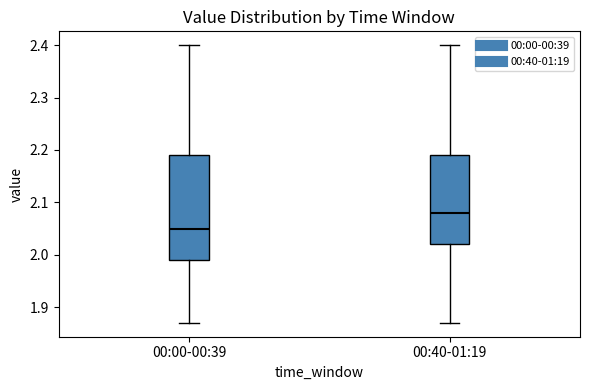

Which box is the tallest, from its lower edge to its upper edge?

00:00-00:39